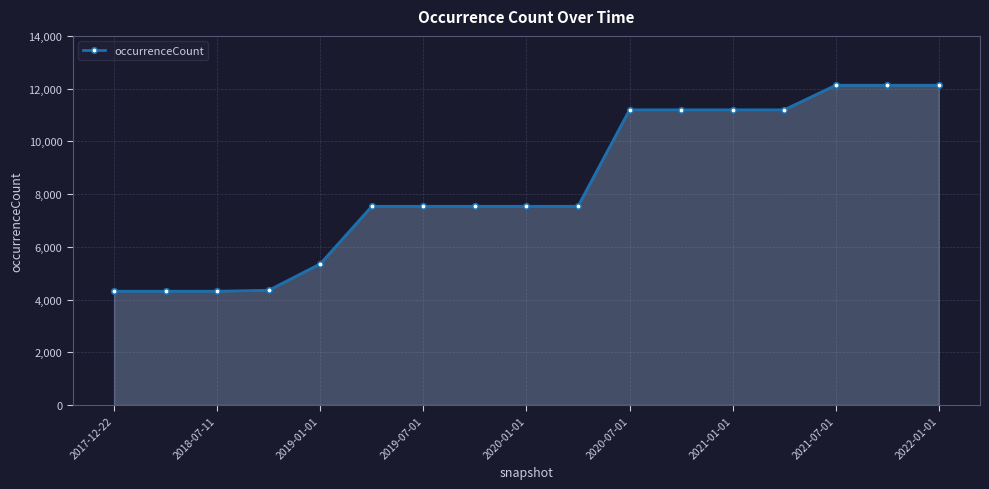

What is the sum of all values?

141478